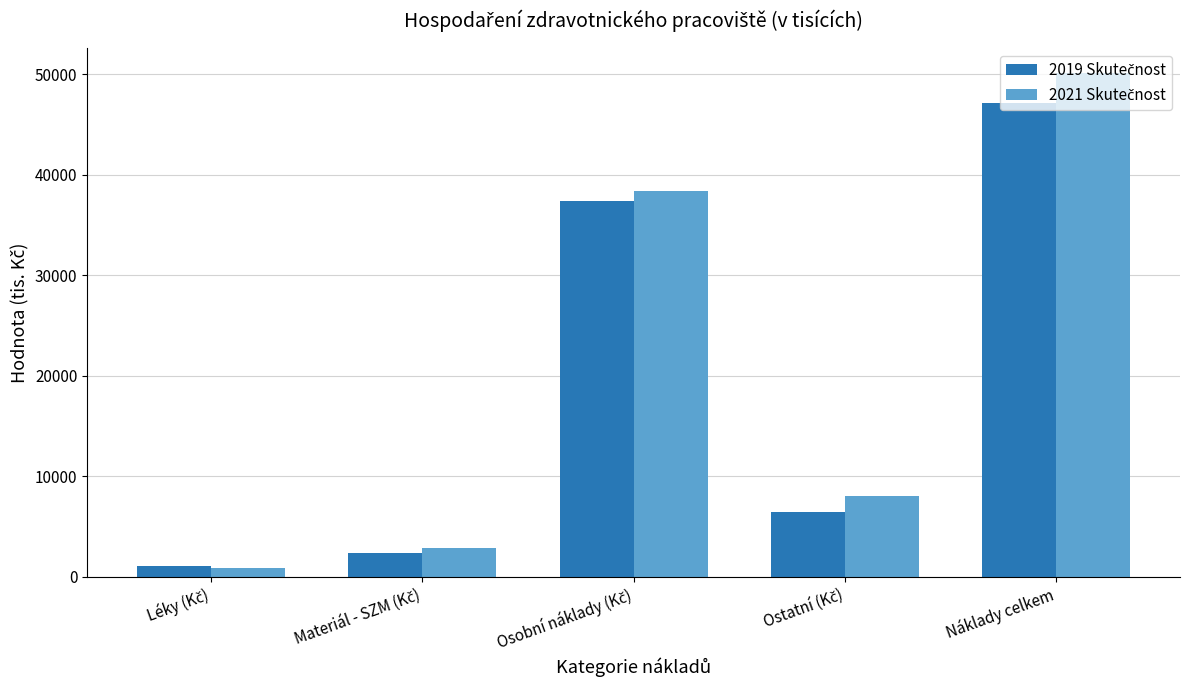

What is the maximum value shown in the chart?

50073.0